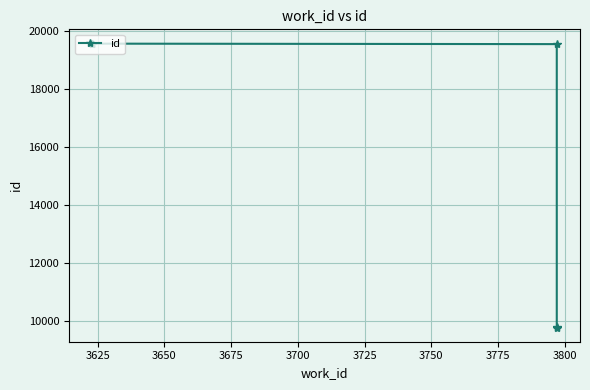

Reading left to right, list all the values displayed in this chart.

9785	9789	19542	19558	19560	19562